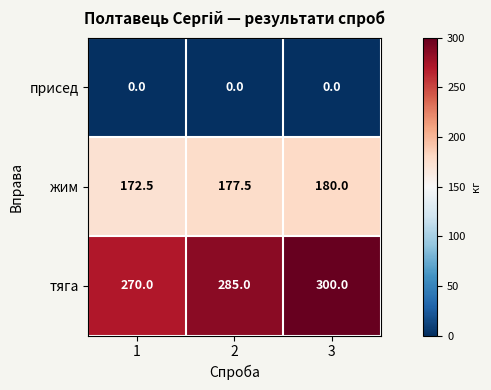

What value does the жим series have at 2?

177.5